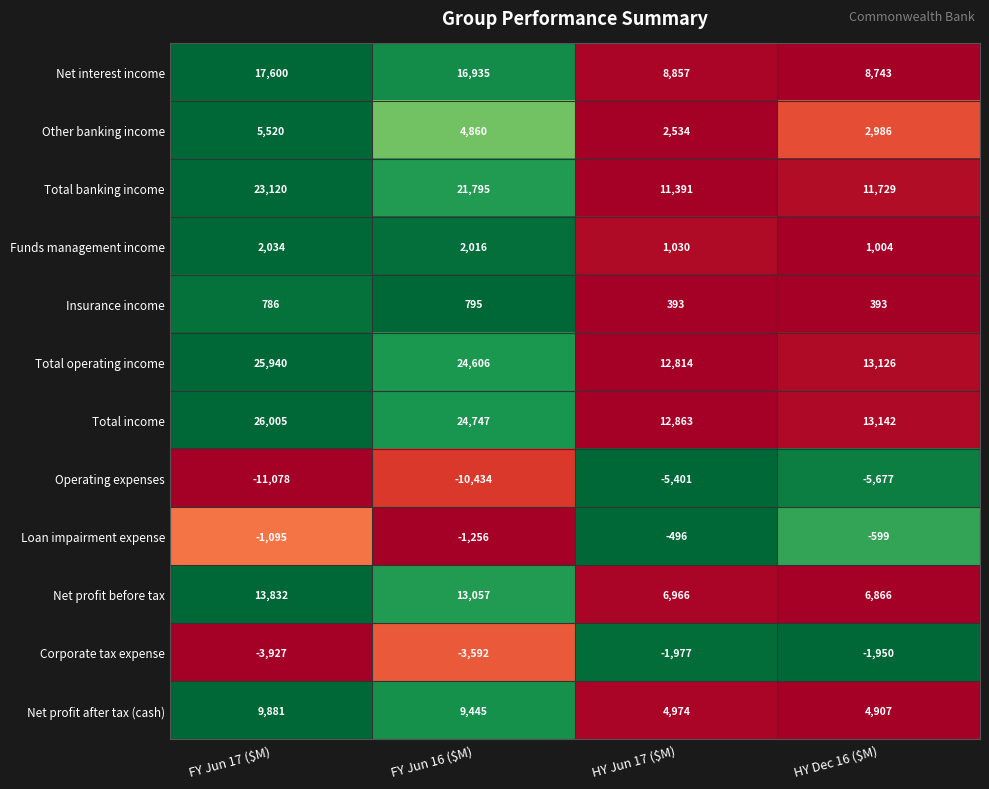

Which category has the lowest value across all series?

FY Jun 17 ($M)